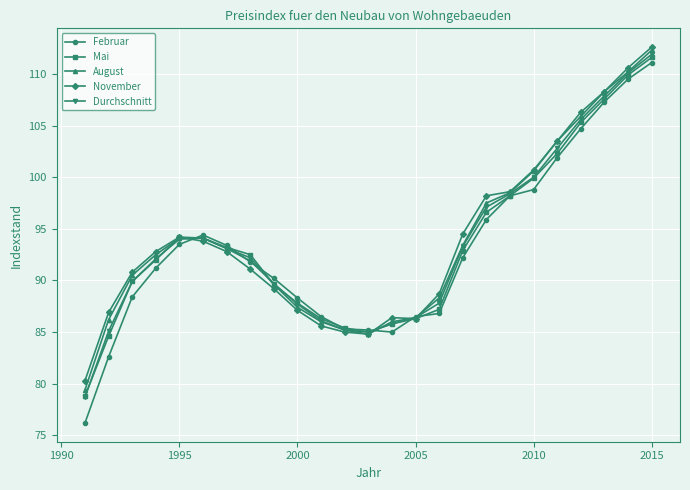

What is the highest value of the August series?

112.3